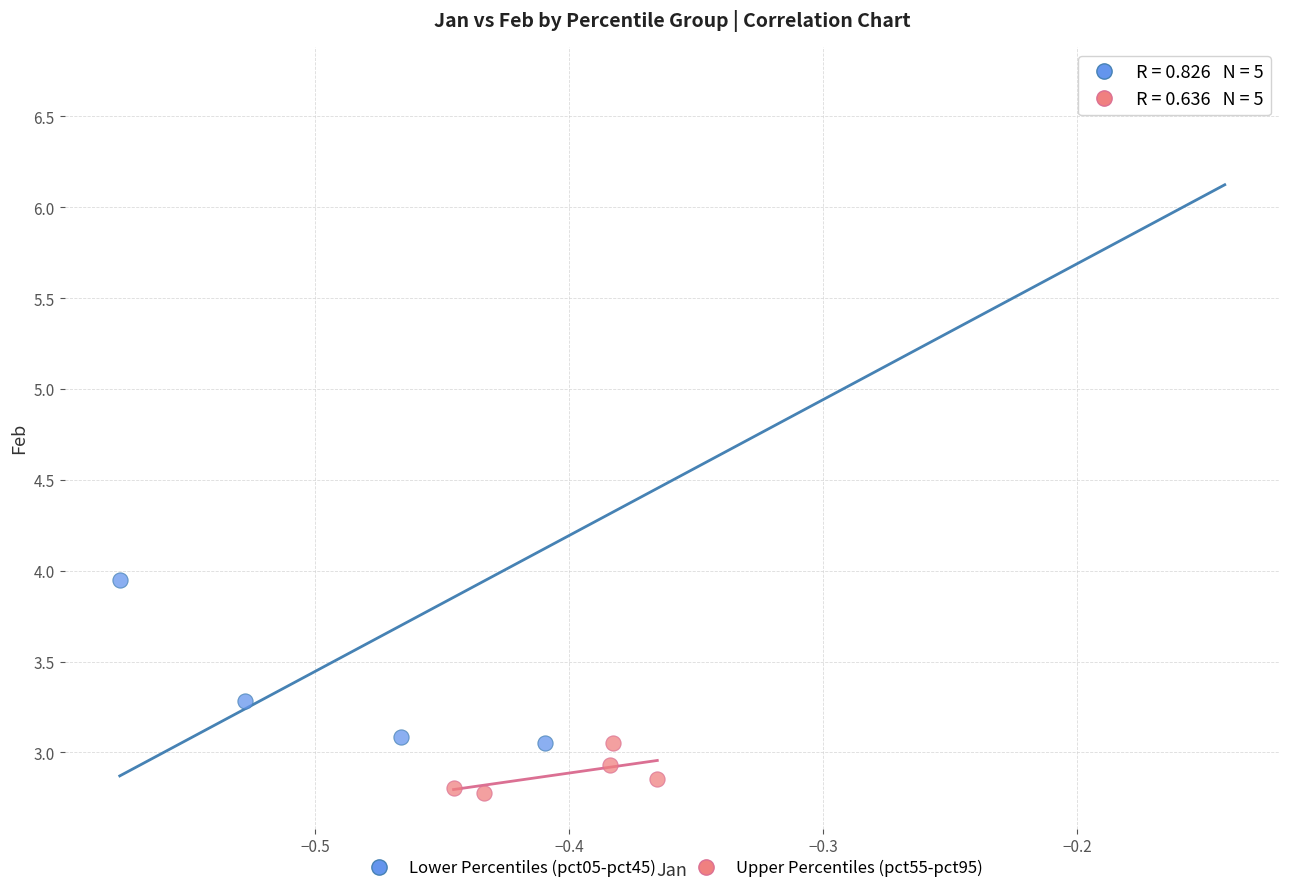

Which series contains the highest Y value?

Lower Percentiles (pct05-pct45)